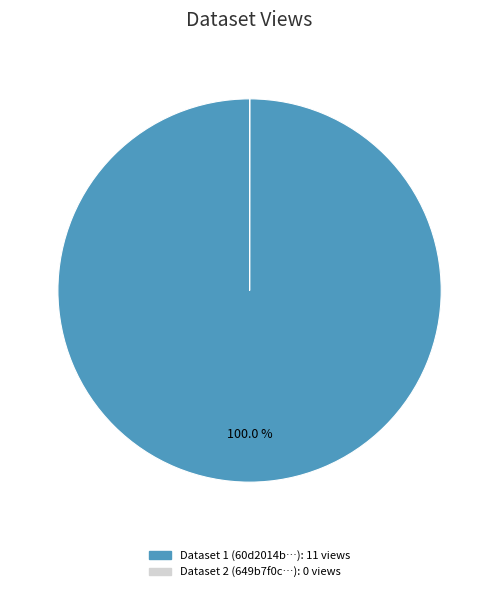

What is the largest slice in the pie chart?

Dataset 1 (60d2014b…): 11 views